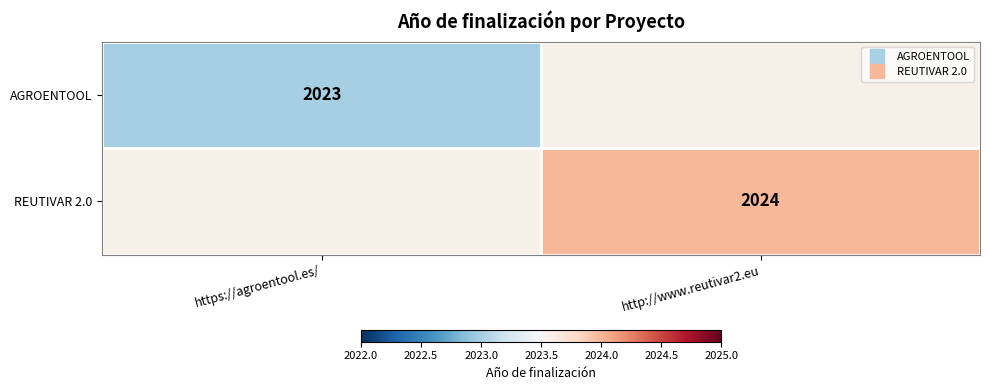

Which series has the largest range (max minus min)?

AGROENTOOL